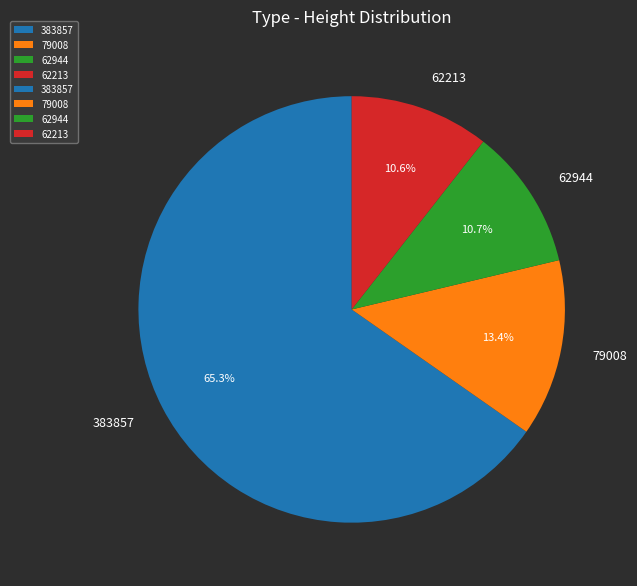

How many slices are in this pie chart?

4